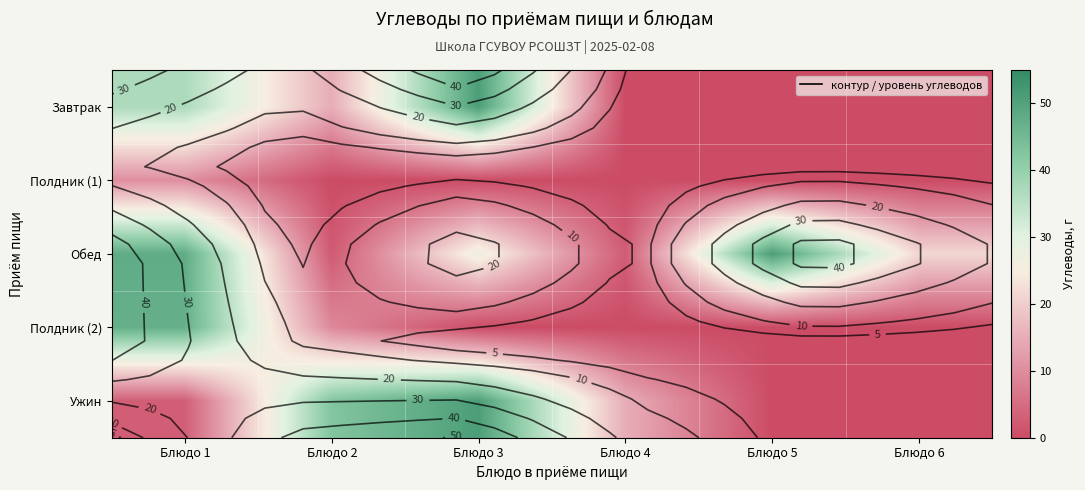

Is the value of Завтрак at Блюдо 5 greater than the value of Полдник (1) at Блюдо 3?

No